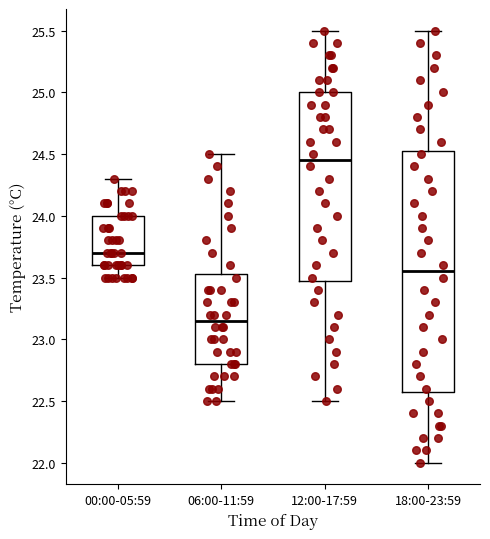

Where is the lower edge of the box for 06:00-11:59 on the y-axis? The values are not printed on the chart, so give them approximately, as read against the axis.

22.80